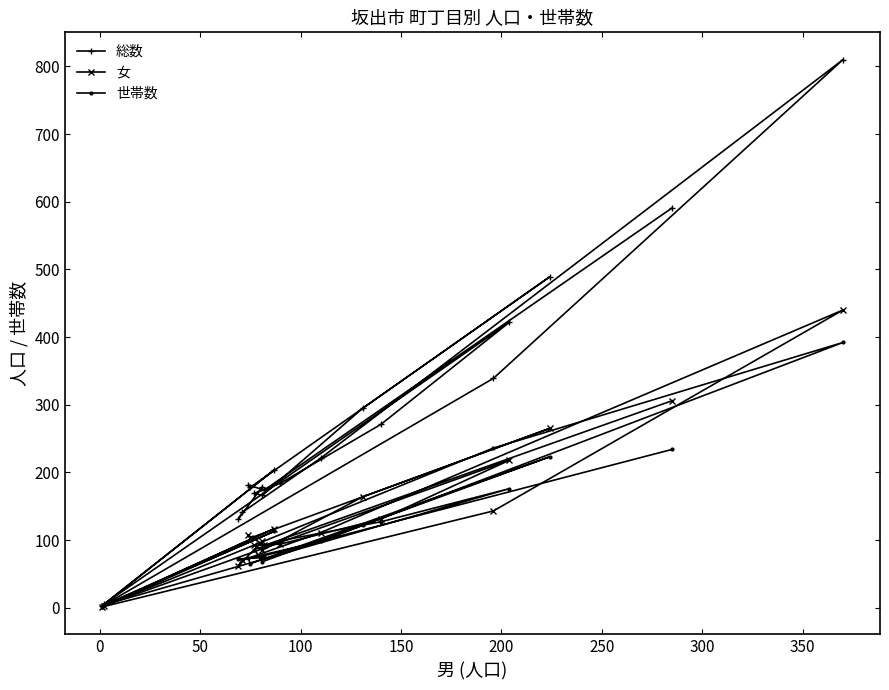

True or false: 総数 and 世帯数 cross at least once.

False